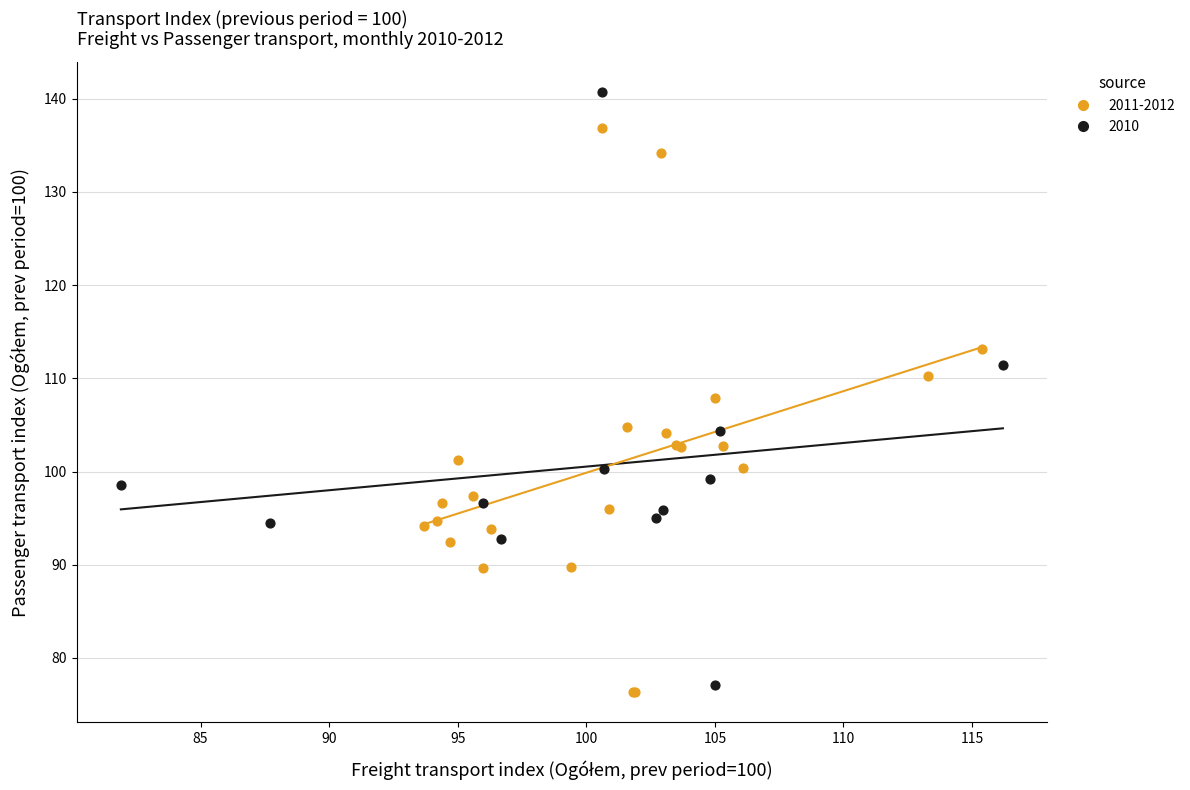

Which series has the largest Y range (max minus min)?

2010